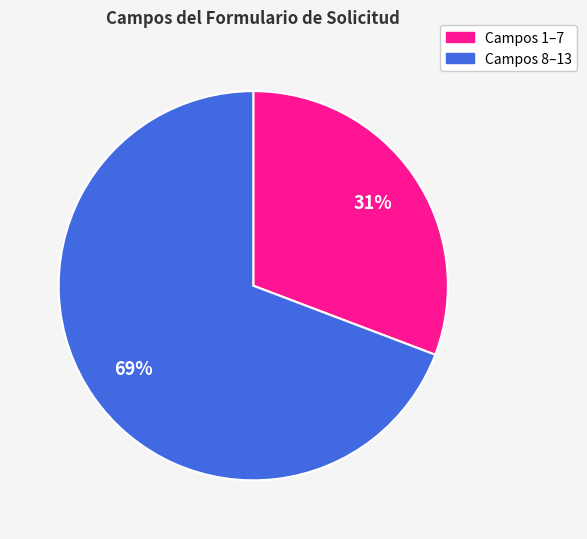

Does any single category account for the majority?

Yes